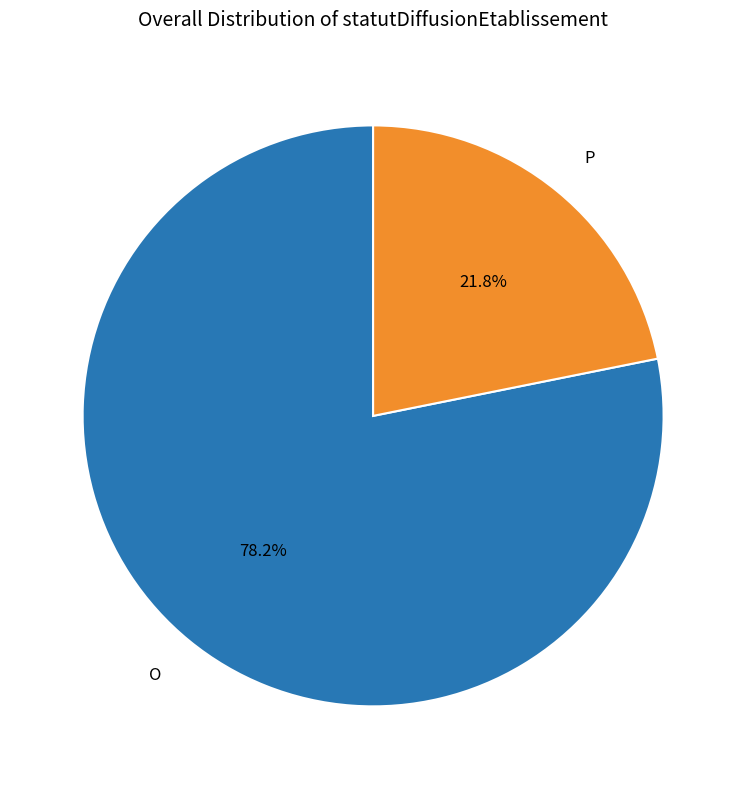

How many slices are in this pie chart?

2